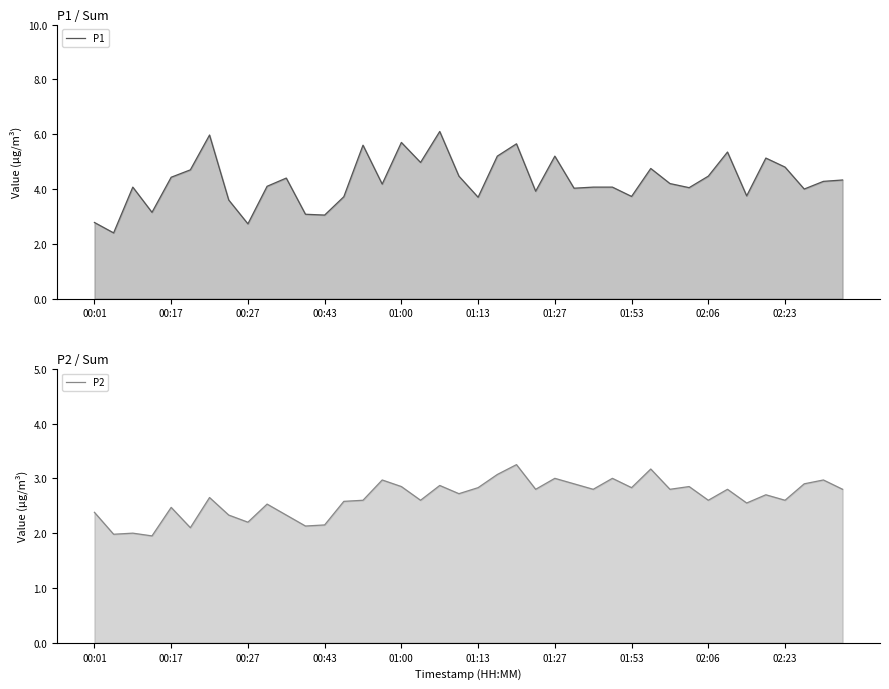

What is the difference between the second highest and second lowest values in the P2 series?

1.2